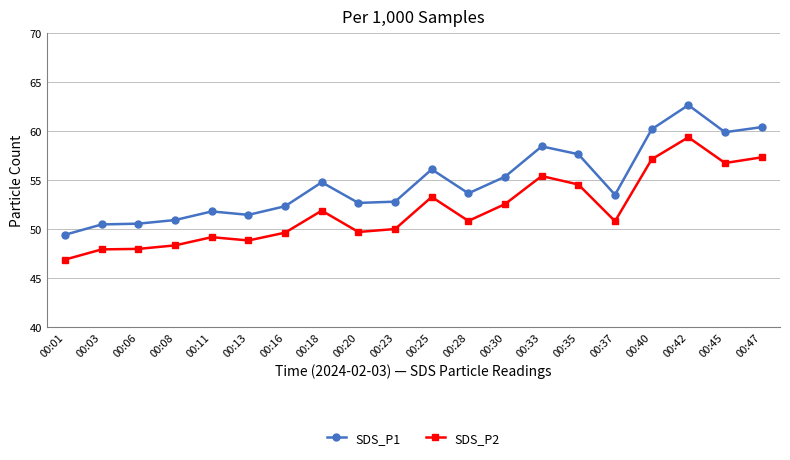

At which label is SDS_P1 closest to 56?

00:25